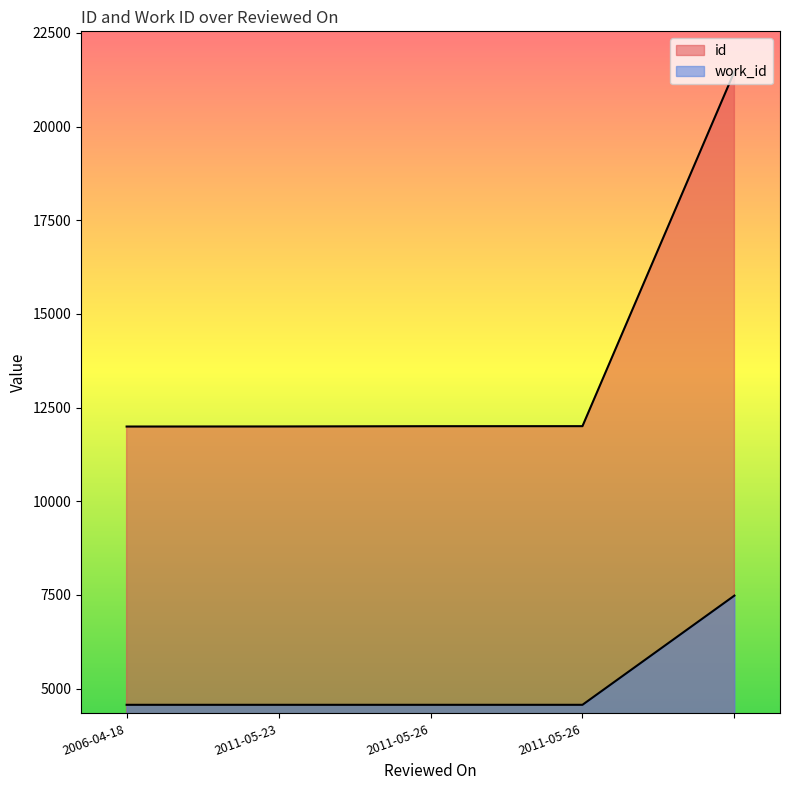

Reading left to right, list all the values displayed in this chart.

id: 2006-04-18=11993	2011-05-23=11995	2011-05-26=12002	2011-05-26=12003	=21468
work_id: 2006-04-18=4566	2011-05-23=4566	2011-05-26=4566	2011-05-26=4566	=7481